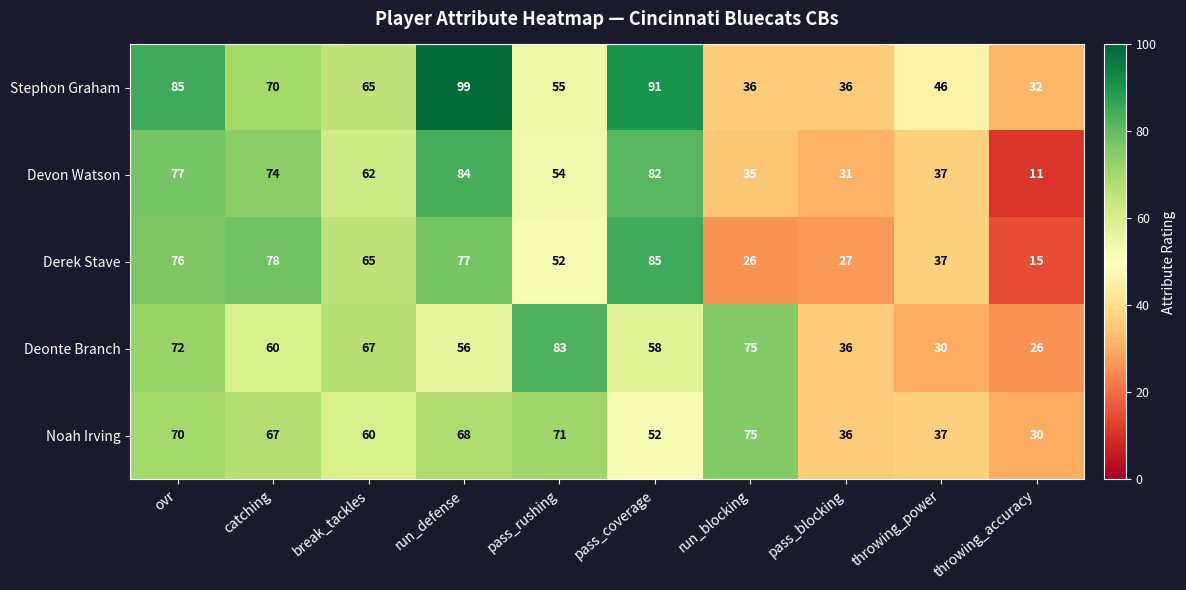

The value of Devon Watson at pass_blocking is 31. True or false?

True